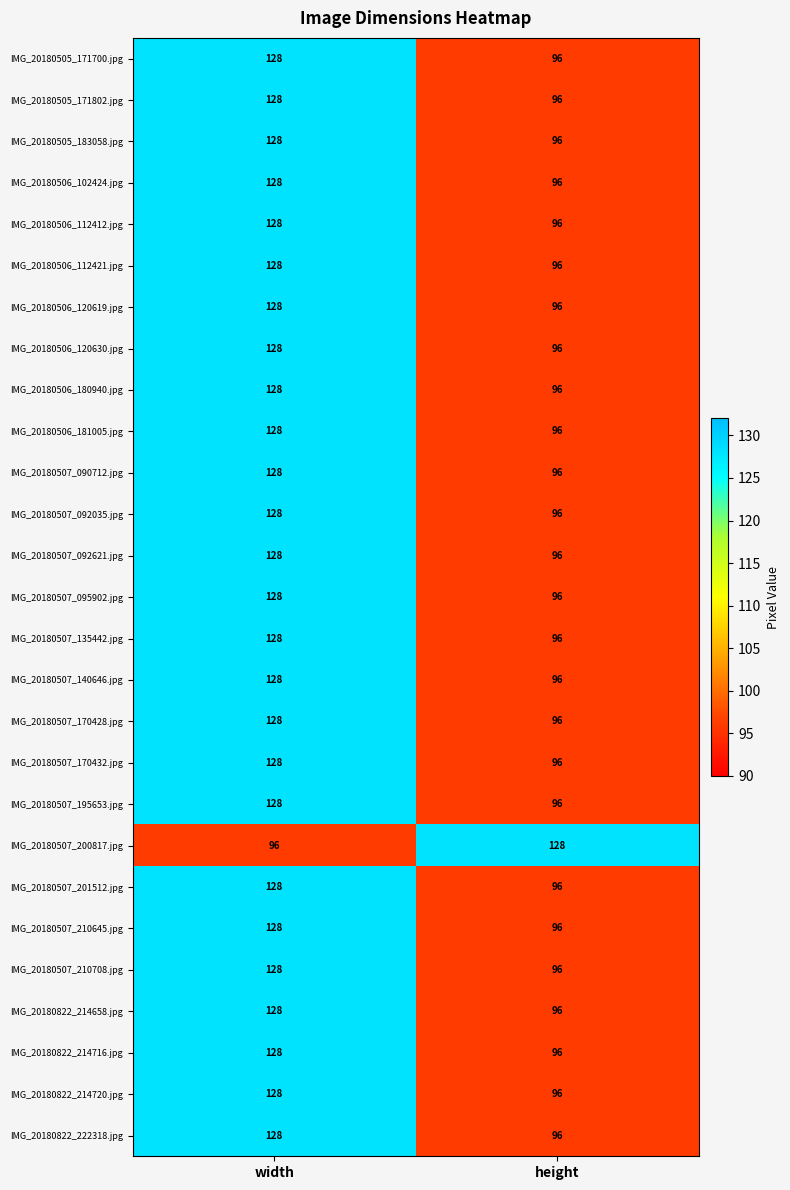

List the labels in order of IMG_20180507_092035.jpg value, smallest first.

height, width